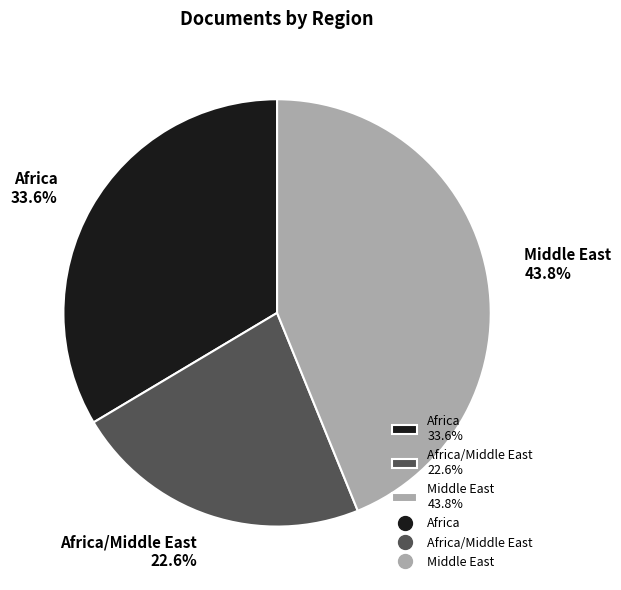

How many slices are in this pie chart?

3